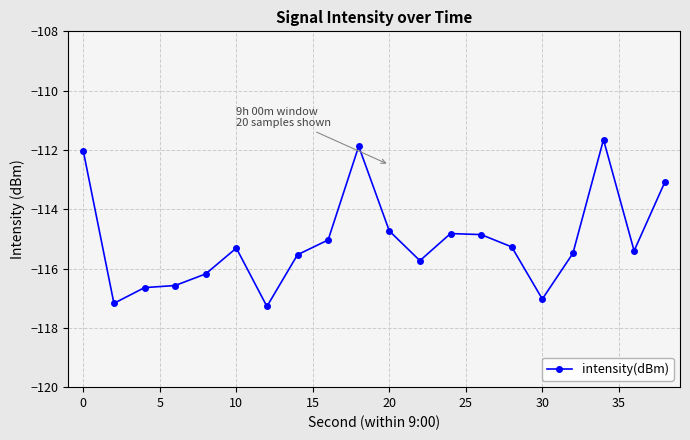

What is the difference between the maximum and minimum values?

5.6